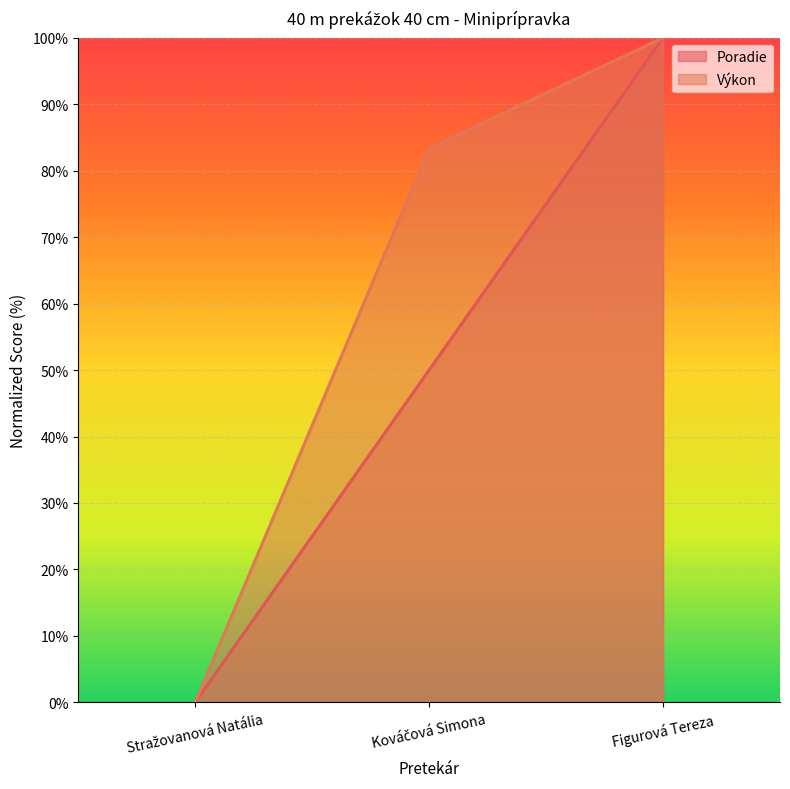

What is the difference between the maximum and minimum values in the Poradie series?

100.0